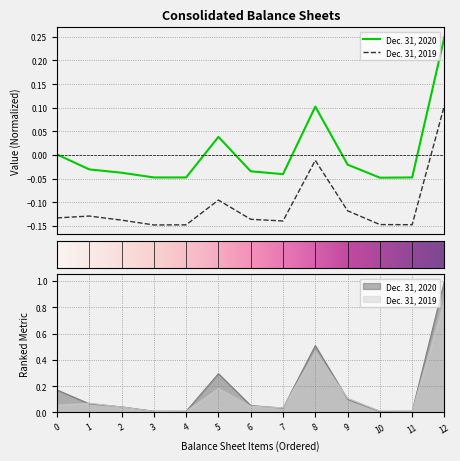

What is the average value of the Dec. 31, 2019 series?

0.1